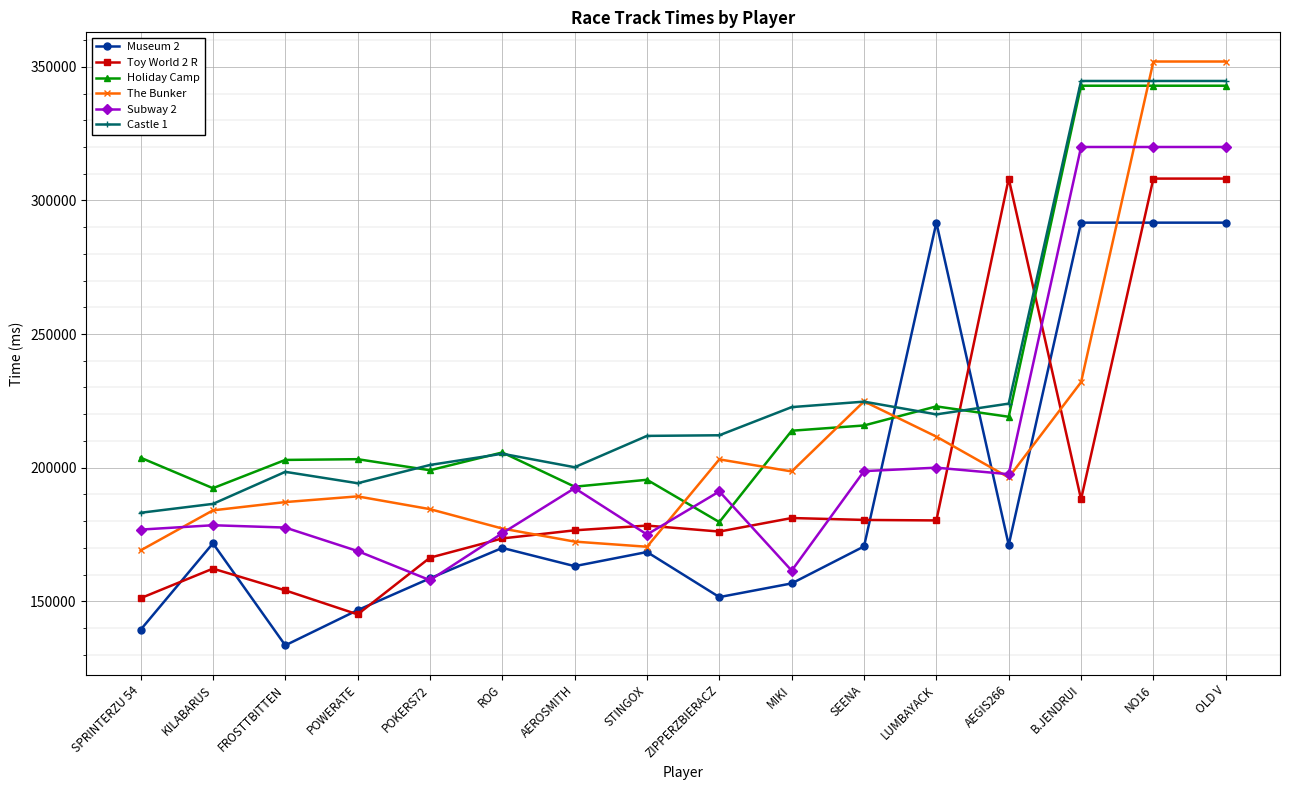

At which category does Toy World 2 R reach its first local valley?

POWERATE